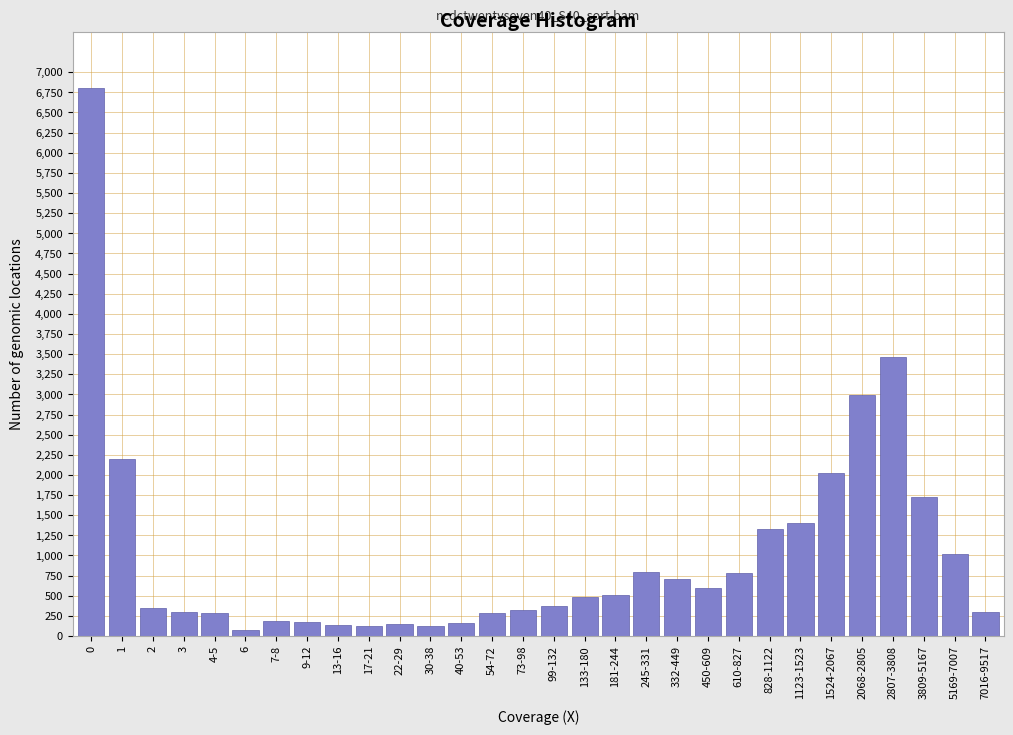

The value at 0 is 6800. True or false?

True